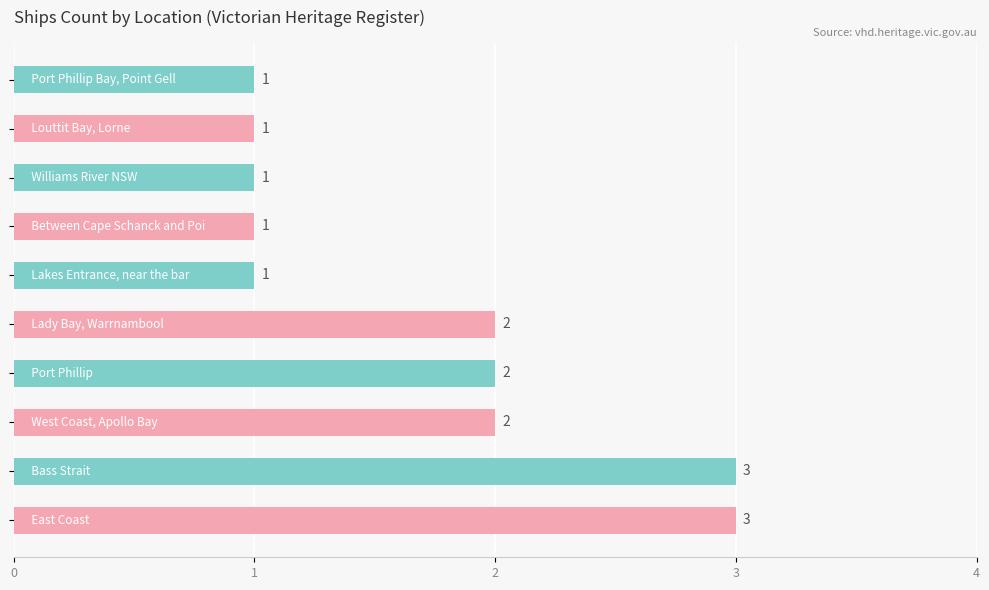

Reading bottom to top, transcribe all the data shown in this chart.

3	3	2	2	2	1	1	1	1	1